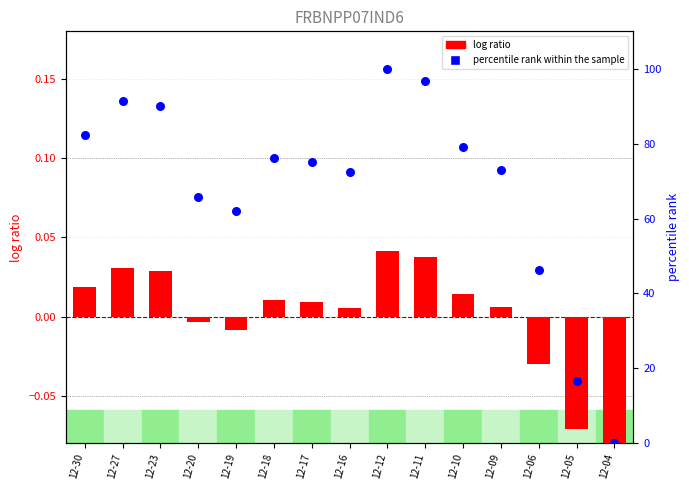

At which category is the sum across all series the highest?

12-12